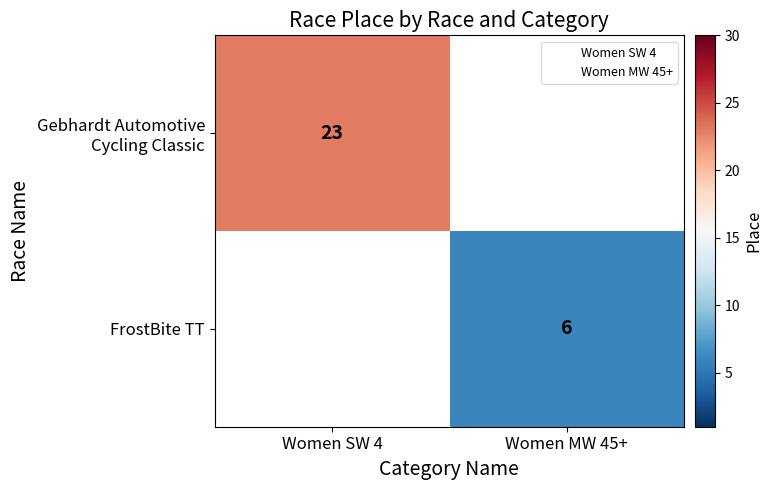

At how many categories does at least one series exceed 22?

1